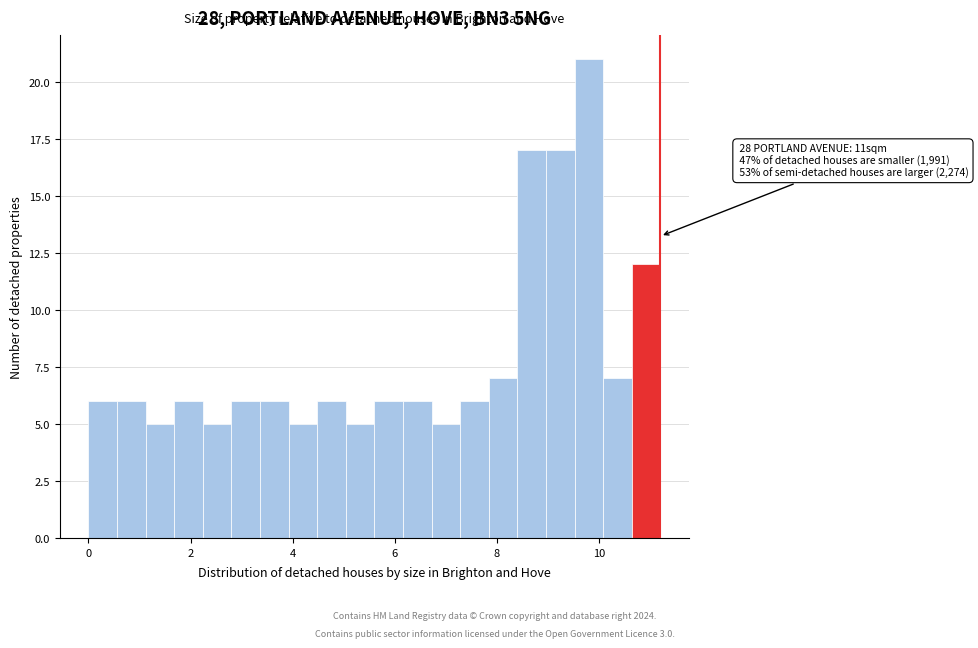

Read against the x-axis, roughly where is the centre of the tallest bar?

9.8